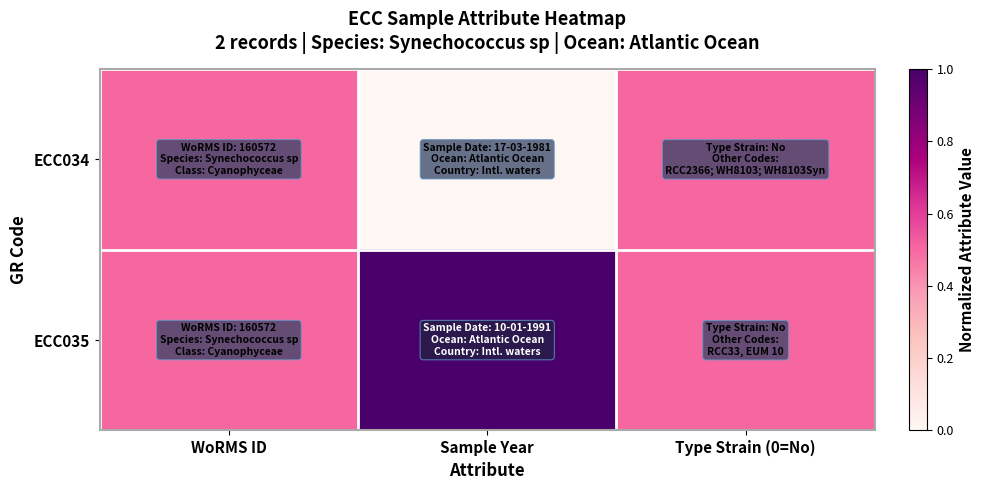

Reading right to left, extract all data points from this chart.

ECC034: Type Strain (0=No)=0.5	Sample Year=0.0	WoRMS ID=0.5
ECC035: Type Strain (0=No)=0.5	Sample Year=1.0	WoRMS ID=0.5